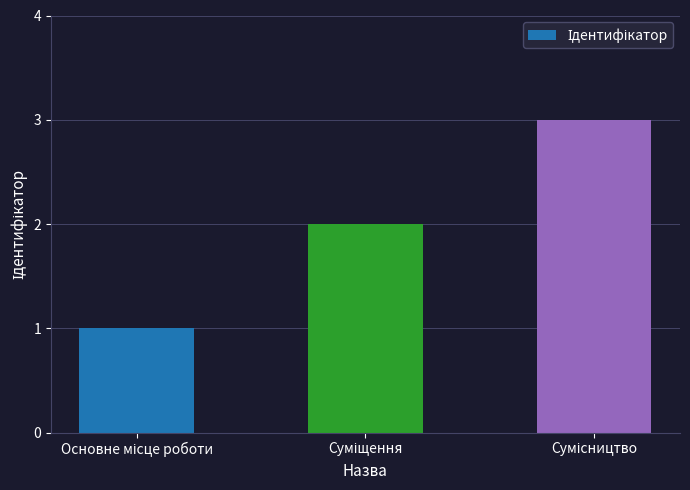

What is the maximum value shown in the chart?

3